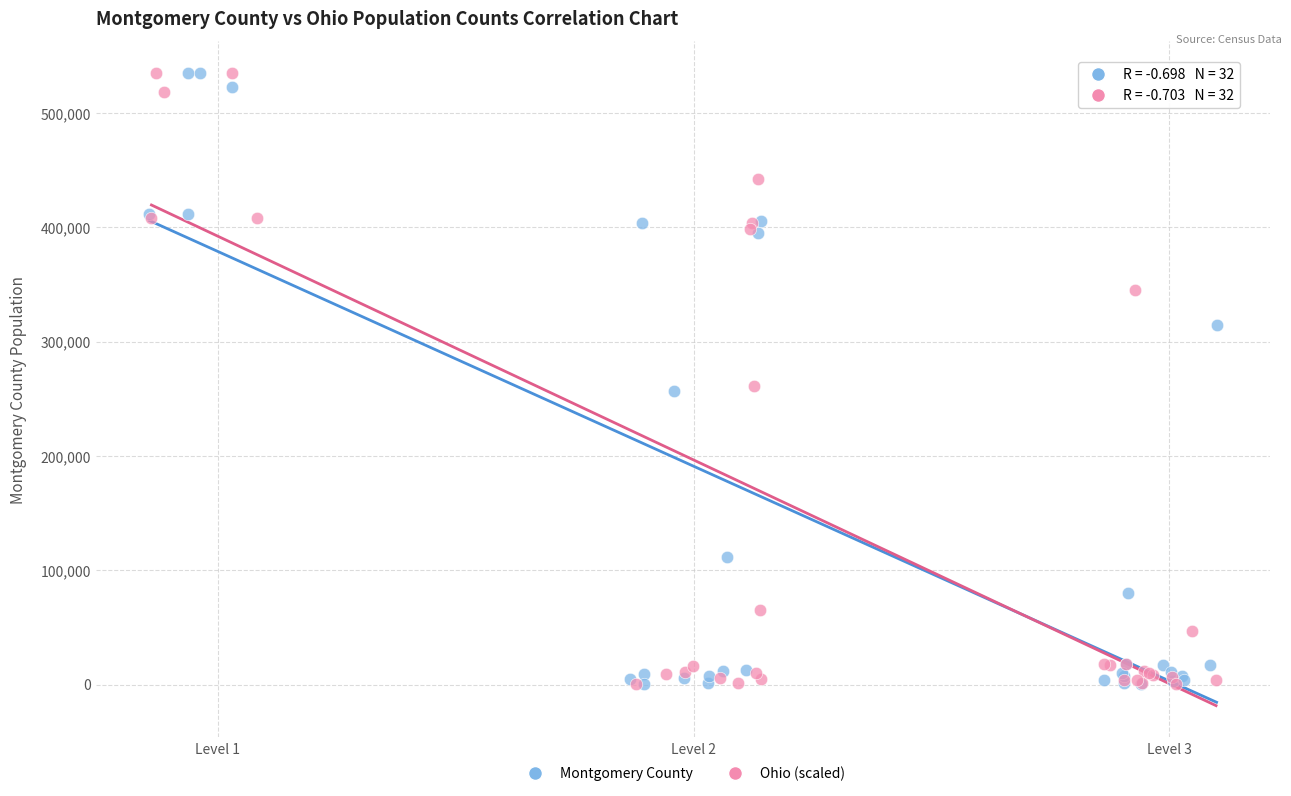

What are all the series names shown in the legend?

Montgomery County, Ohio (scaled)